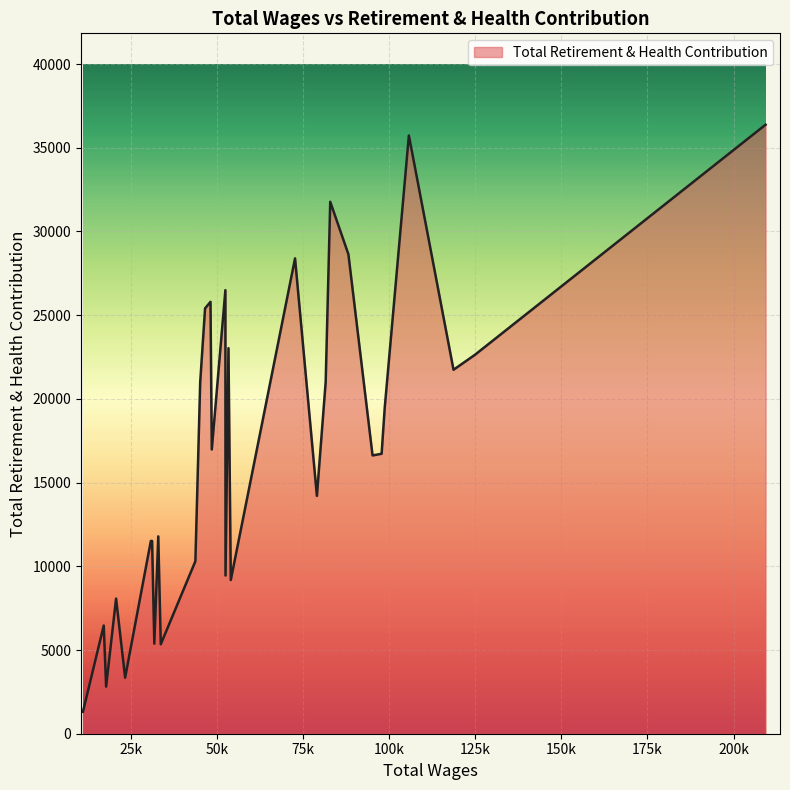

What is the maximum value shown in the chart?

36379